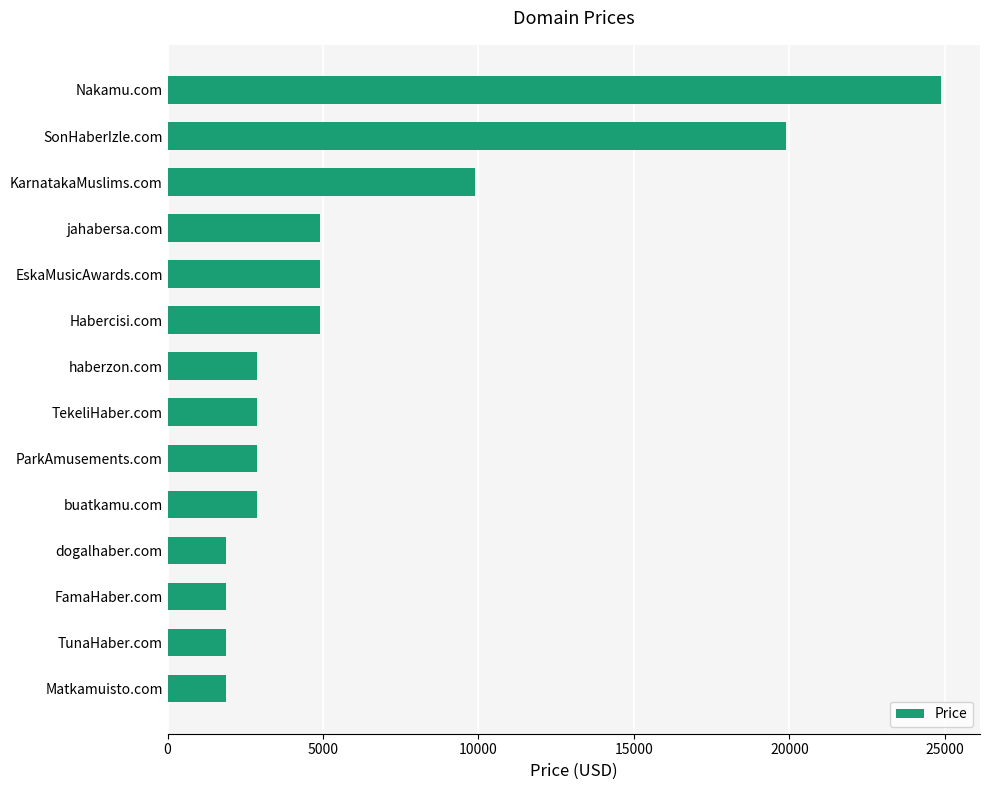

Reading bottom to top, what are all the values shown in this chart?

1888	1888	1888	1888	2888	2888	2888	2888	4888	4888	4888	9888	19888	24888